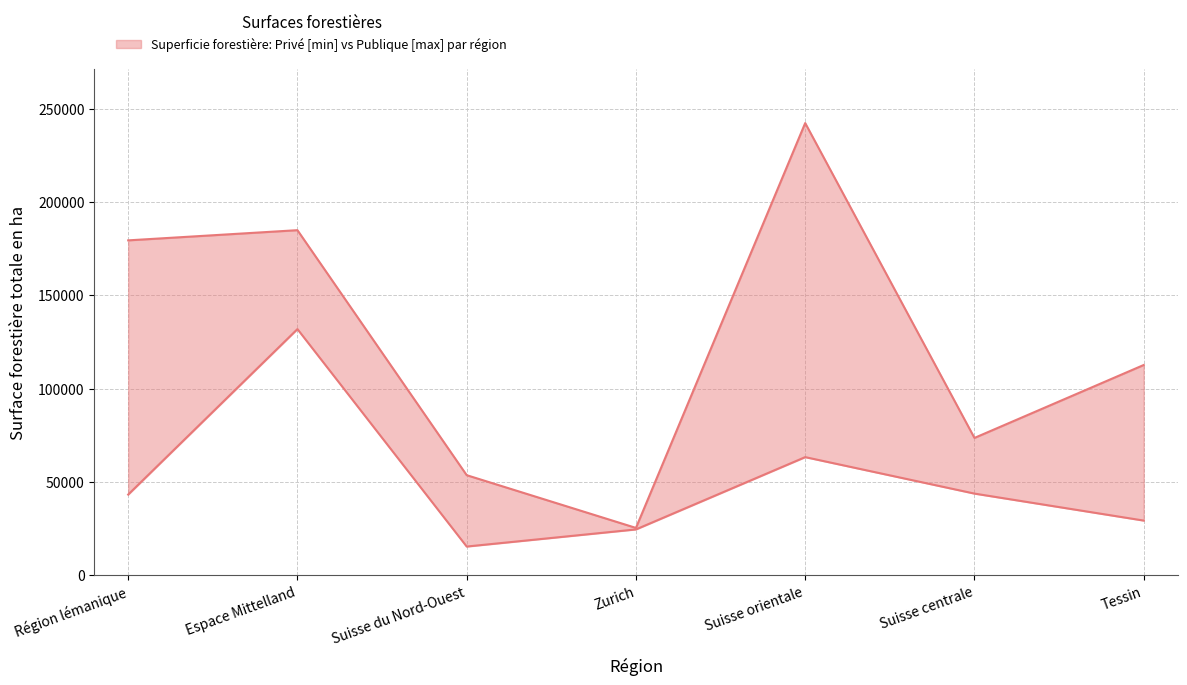

At which category does the chart reach its minimum across all series?

Suisse du Nord-Ouest